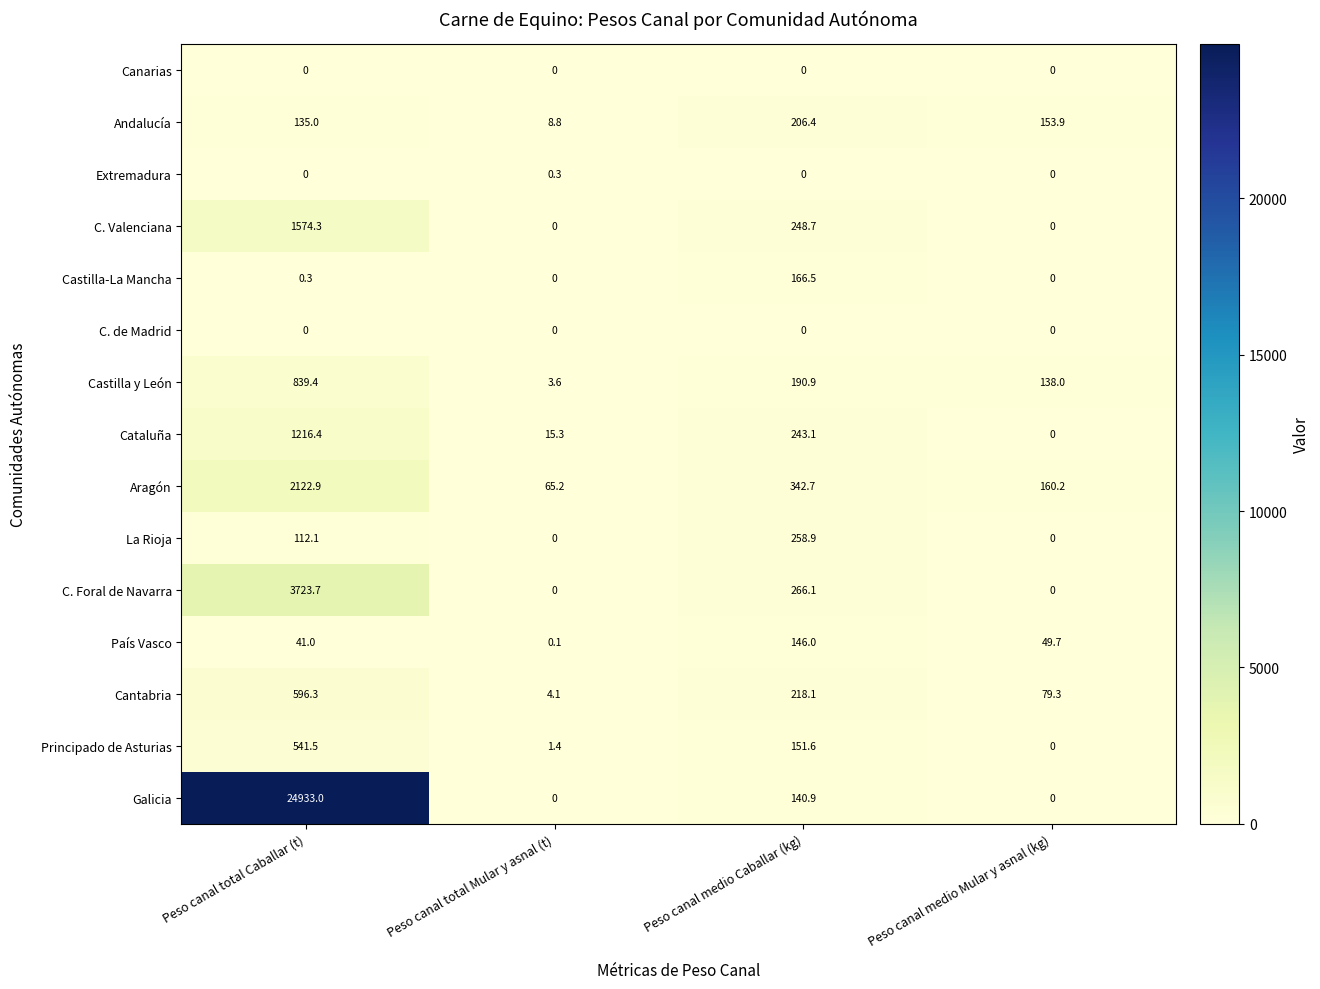

What is the difference between the second highest and second lowest values in the Galicia series?

140.9